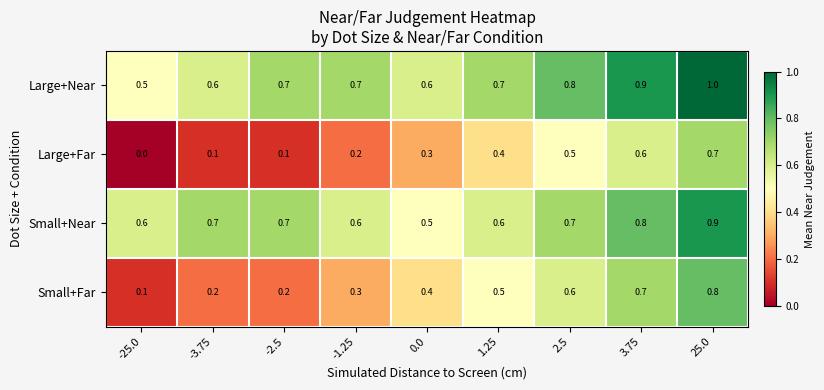

How many Large+Near values are between 0 and 1?

9